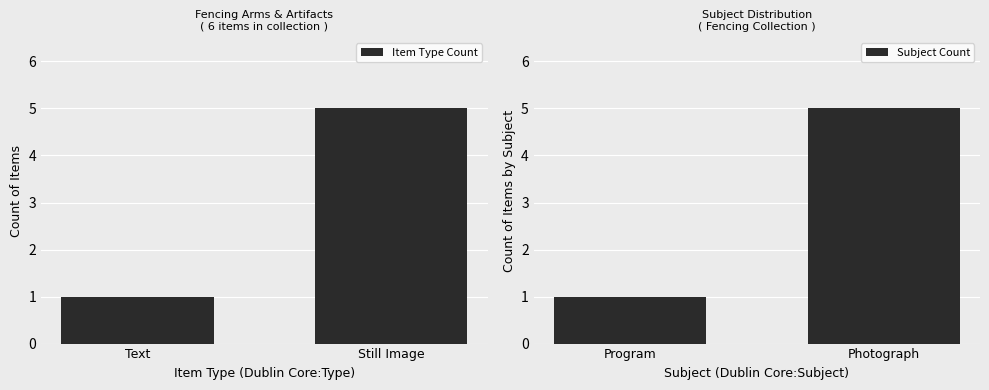

Count the Subject Count values in the range 1 to 5.

2